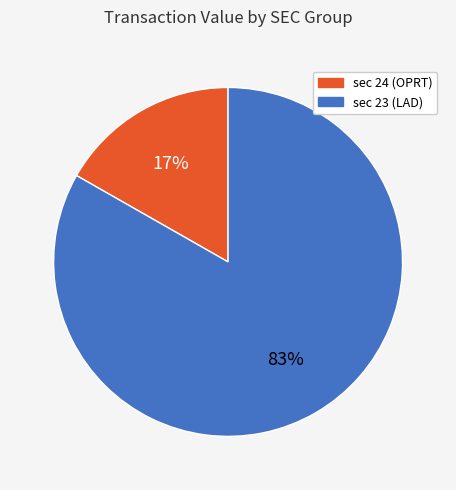

Do sec 23 (LAD) and sec 24 (OPRT) together represent more than half of the pie?

Yes